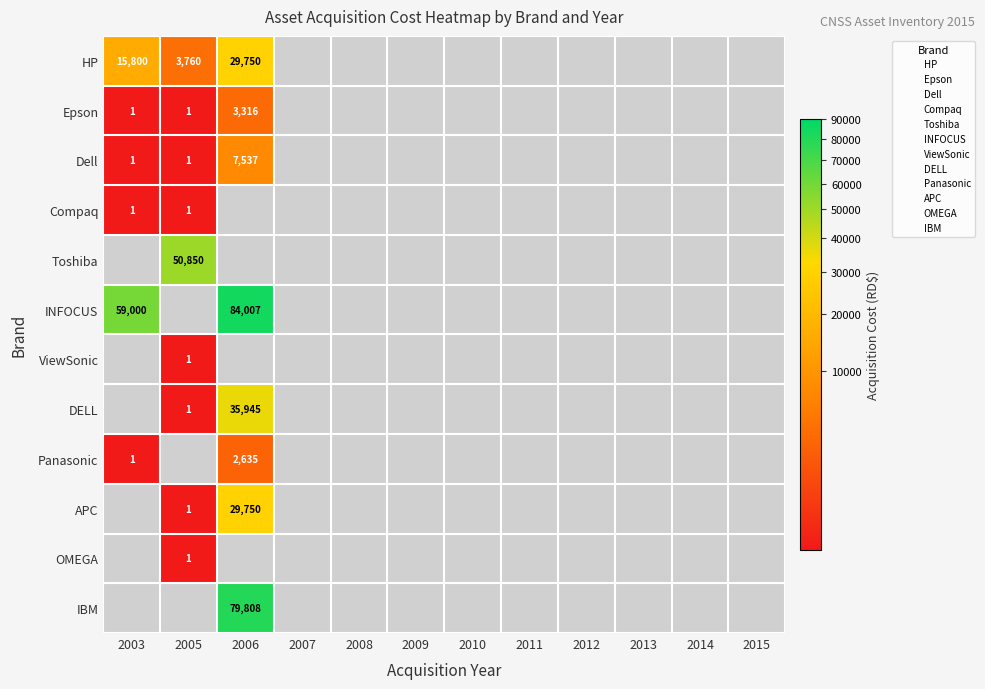

Count the number of data series in this chart.

12